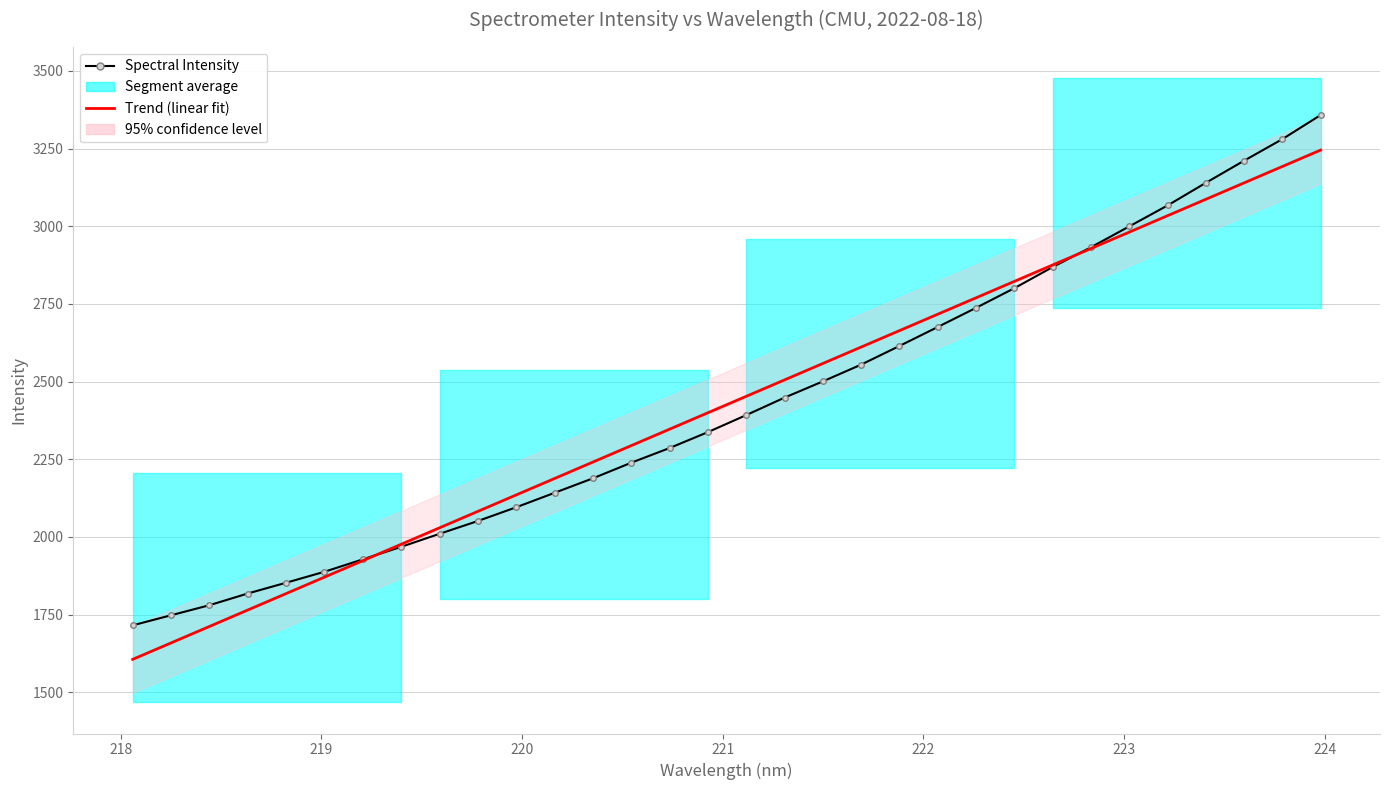

How many data points in Spectral Intensity are above 2392?

16